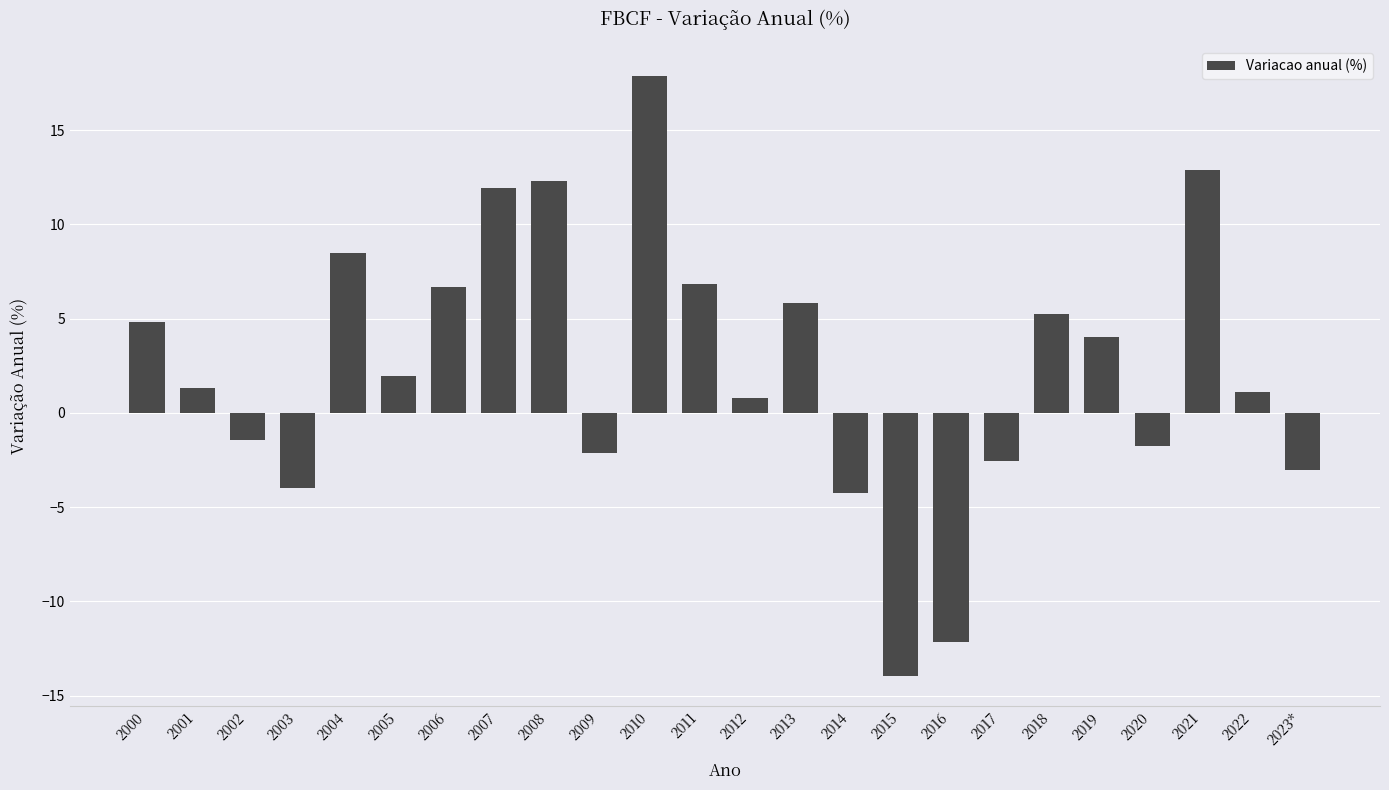

What is the label of the 21st bar from the right?

2003